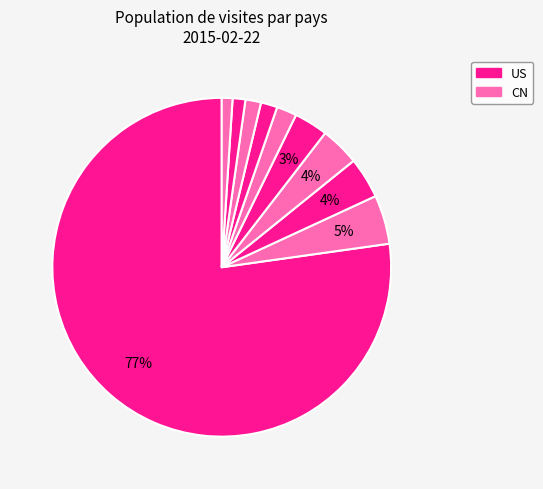

Count the number of slices in the pie.

10